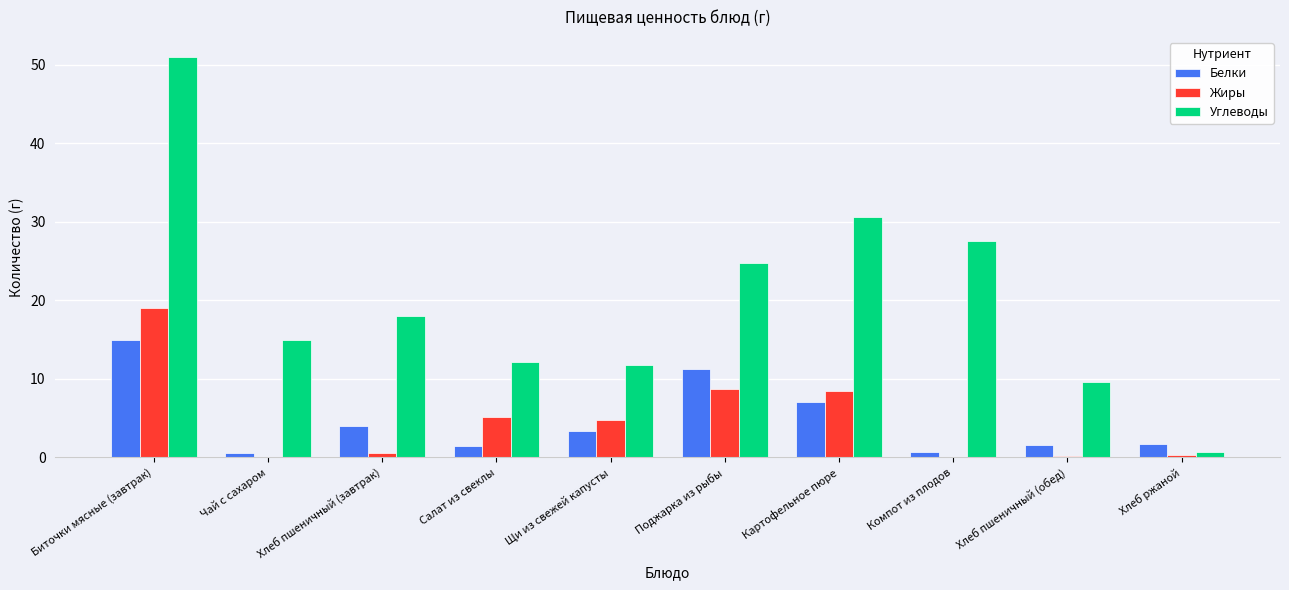

Is the value of Углеводы at Хлеб пшеничный (завтрак) greater than the value of Белки at Картофельное пюре?

Yes